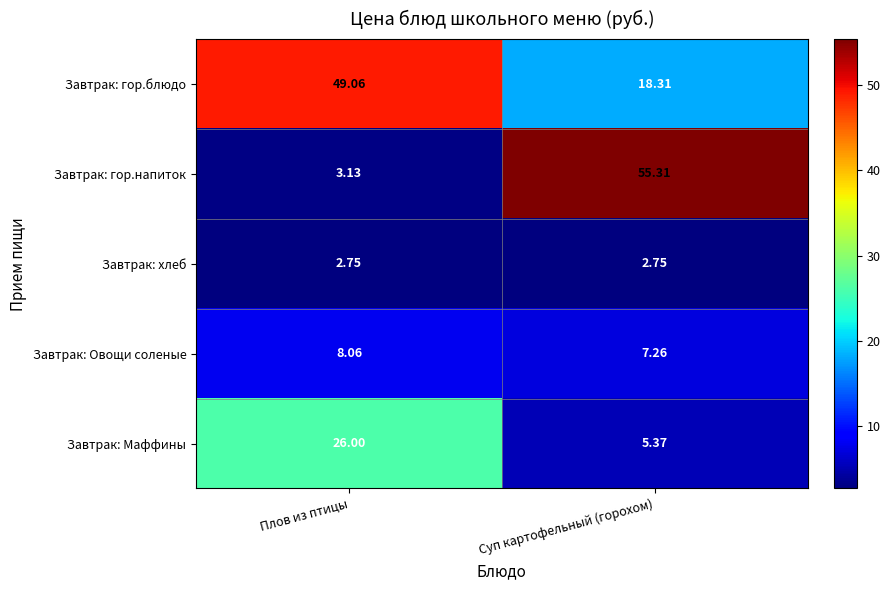

Where is Завтрак: Овощи соленые nearest to the value 7?

Суп картофельный (горохом)